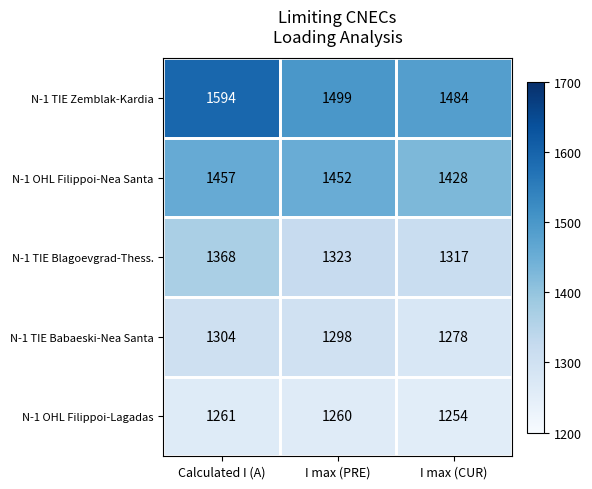

What value does the N-1 TIE Zemblak-Kardia series have at I max (PRE), to the nearest 5?

1500